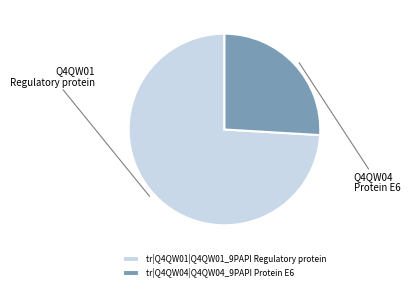

Rank the categories by value from highest to lowest.

tr|Q4QW01|Q4QW01_9PAPI Regulatory protein, tr|Q4QW04|Q4QW04_9PAPI Protein E6